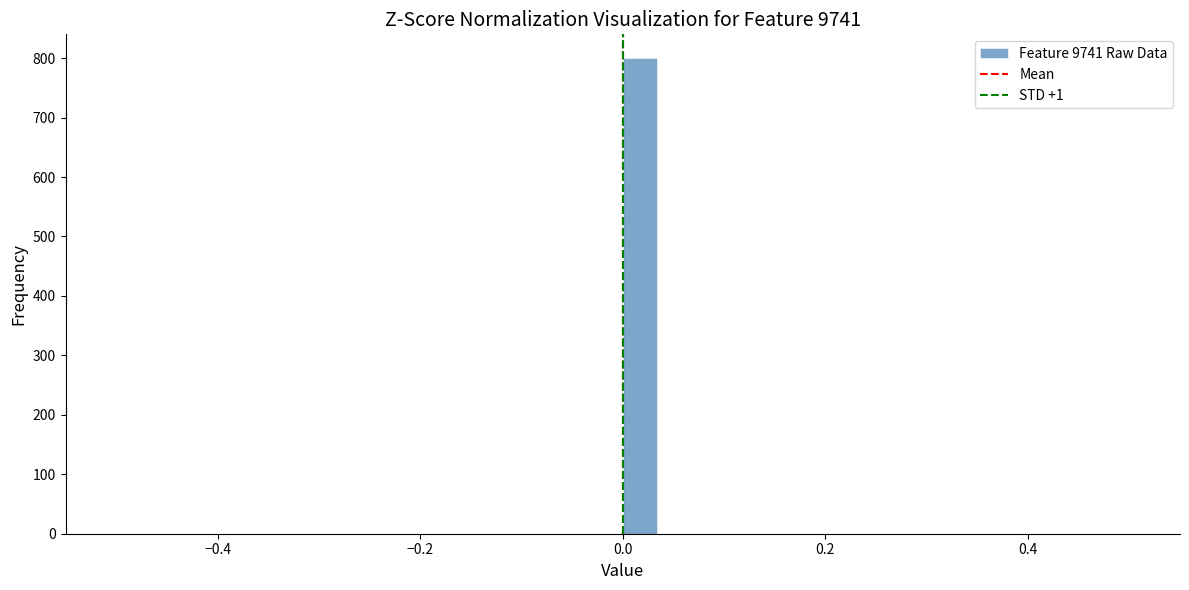

Read against the x-axis, roughly where is the centre of the tallest bar?

0.02